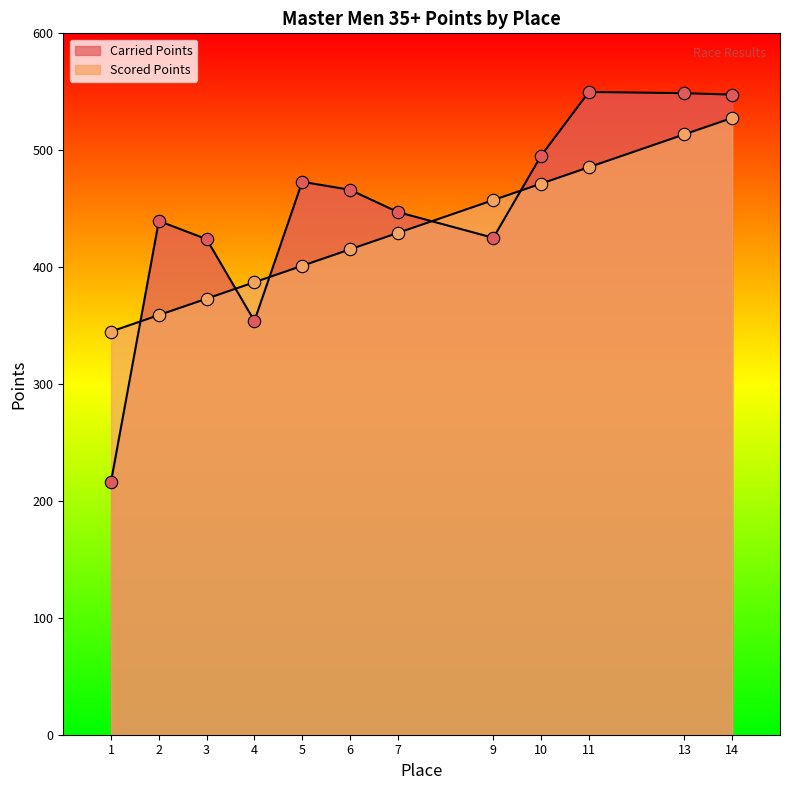

At which category is the sum across all series the highest?

14